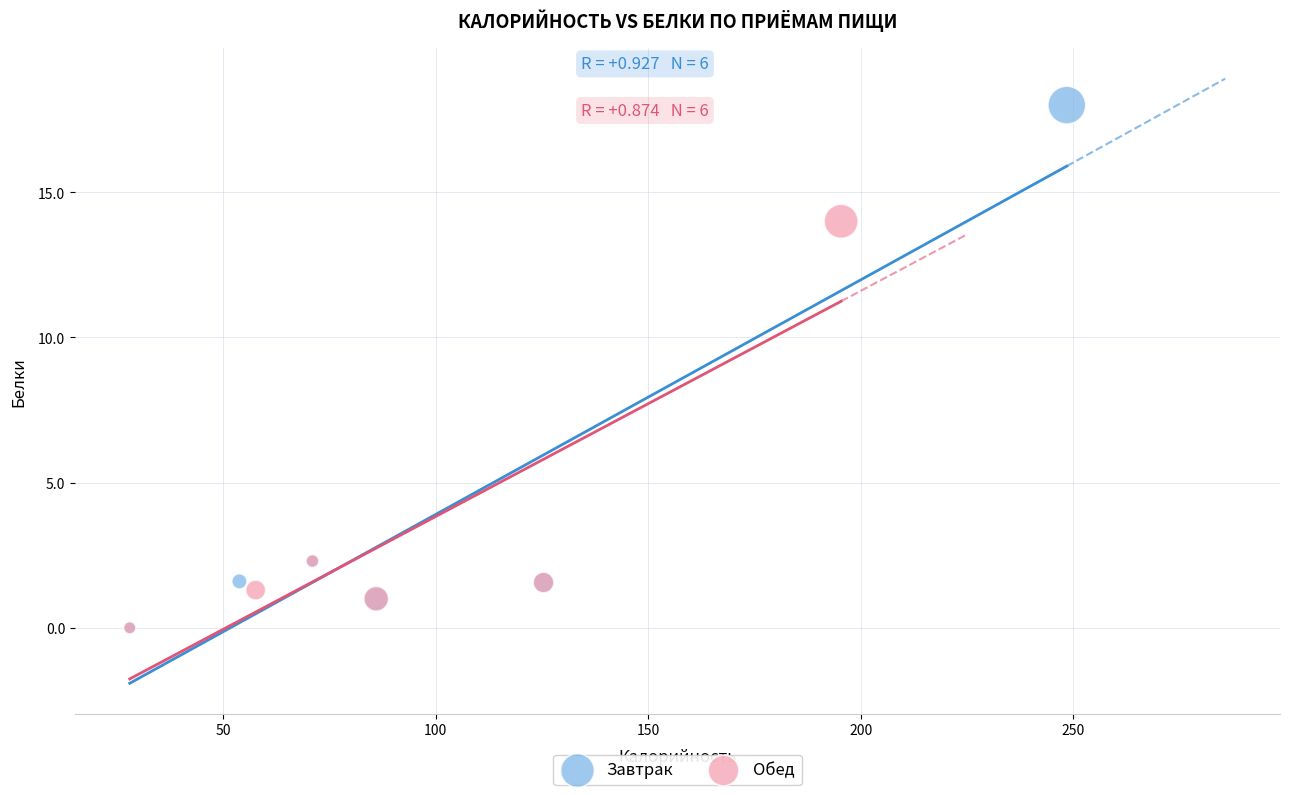

Which series reaches the maximum Y coordinate?

Завтрак